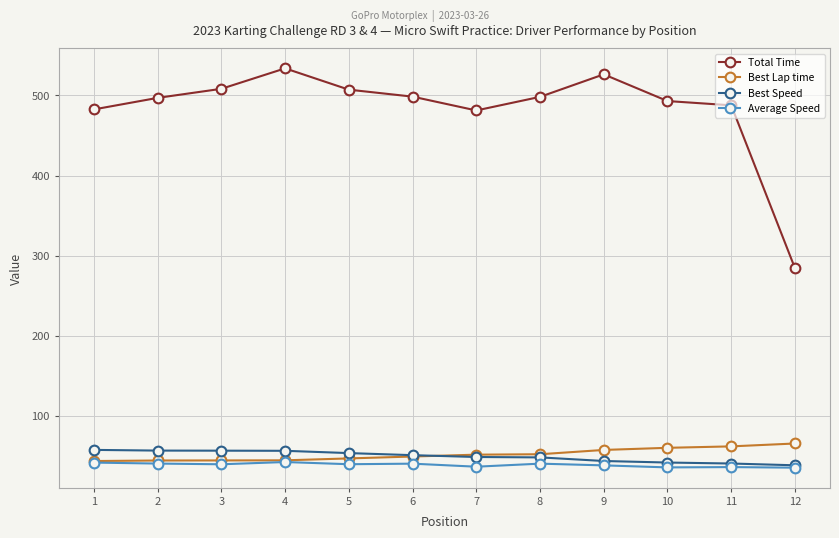

Rank the series by their maximum value, from lowest to highest.

Average Speed, Best Speed, Best Lap time, Total Time